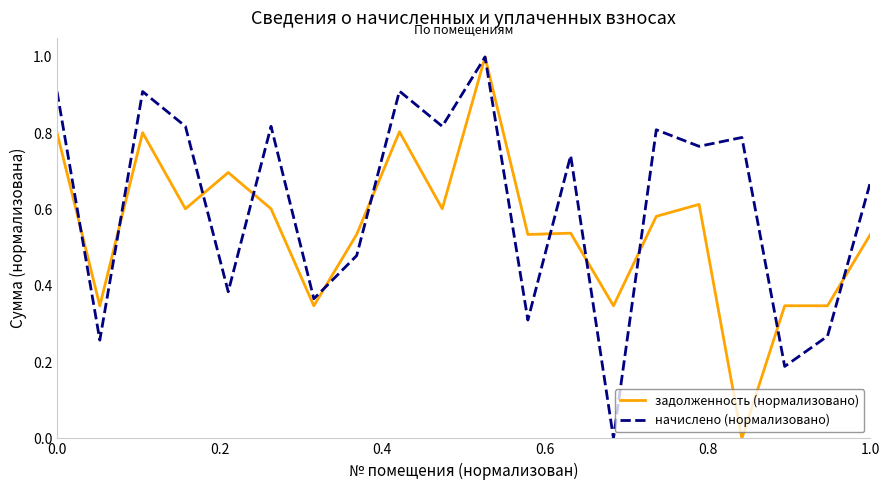

List the series in order of their overall mean, lowest first.

задолженность (нормализовано), начислено (нормализовано)